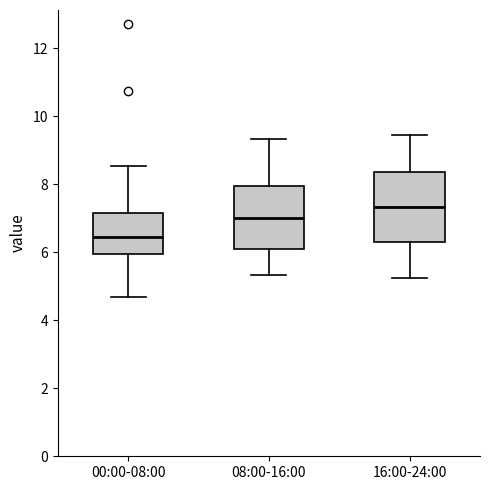

Where does the upper whisker of the box for 16:00-24:00 end on the y-axis? The values are not printed on the chart, so give them approximately, as read against the axis.

9.4